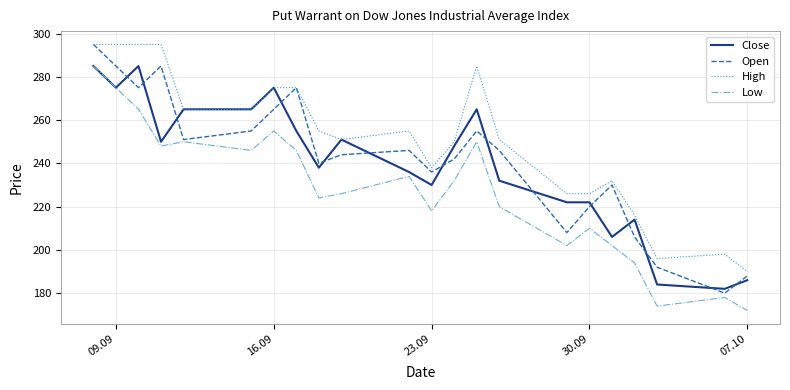

True or false: Low has more than 2 points higher than both neighbors.

True